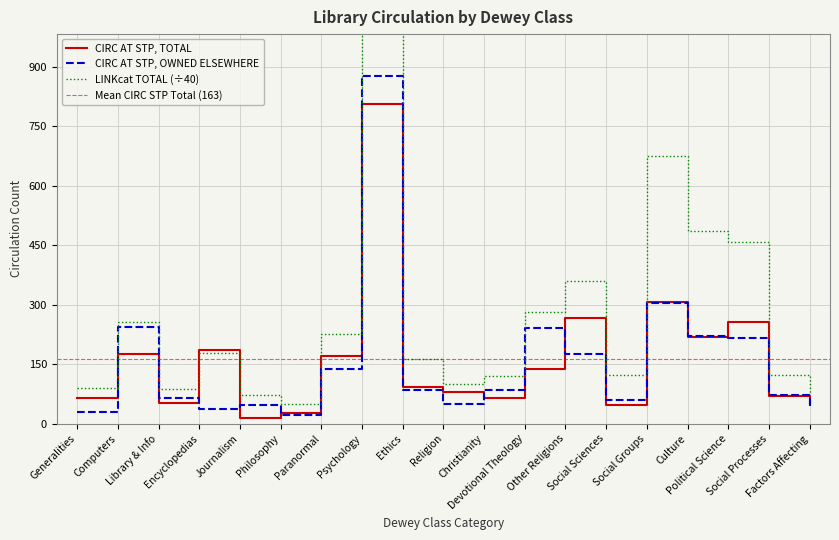

At which label does CIRC AT STP, TOTAL reach its minimum?

Journalism